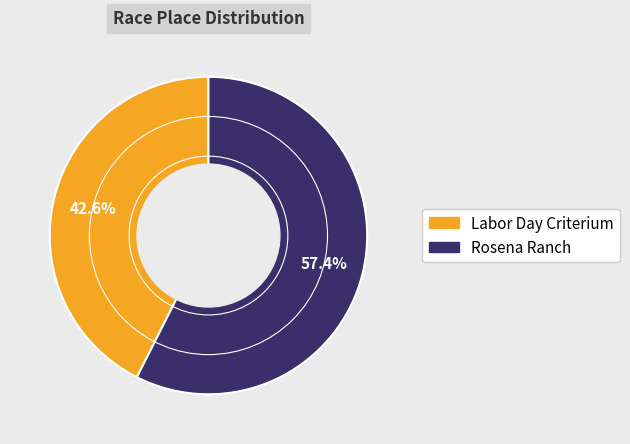

Which category has the biggest portion of the pie?

Rosena Ranch